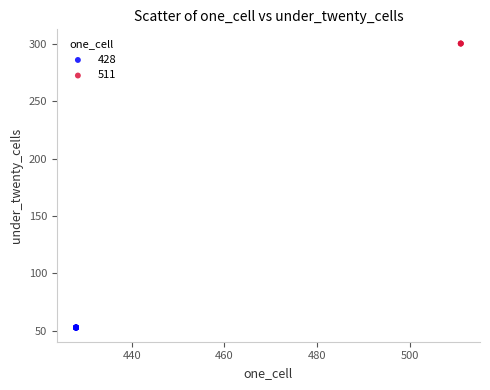

Which series contains the highest Y value?

511